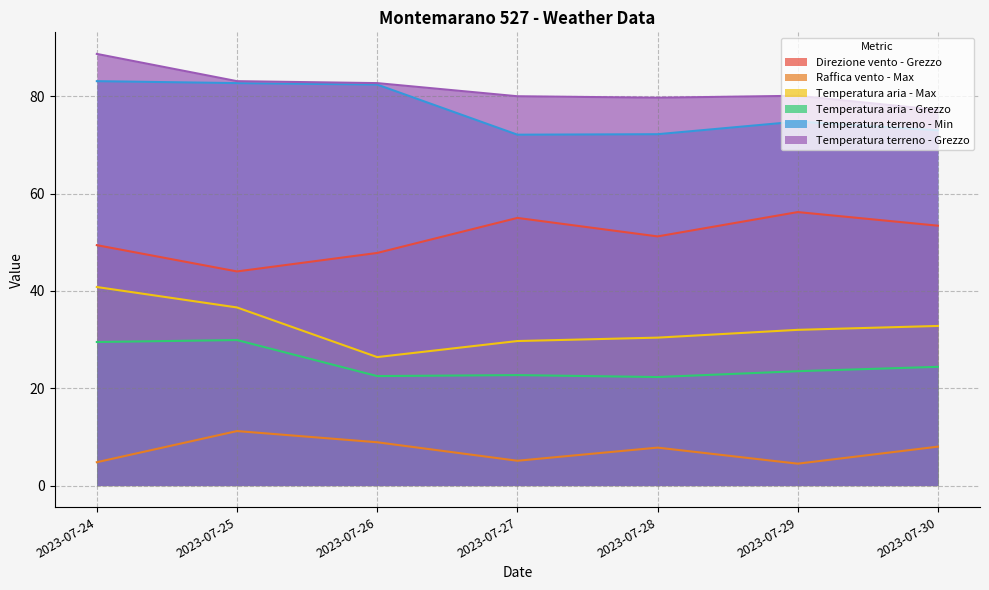

True or false: Temperatura terreno - Grezzo has more than 2 points higher than both neighbors.

False